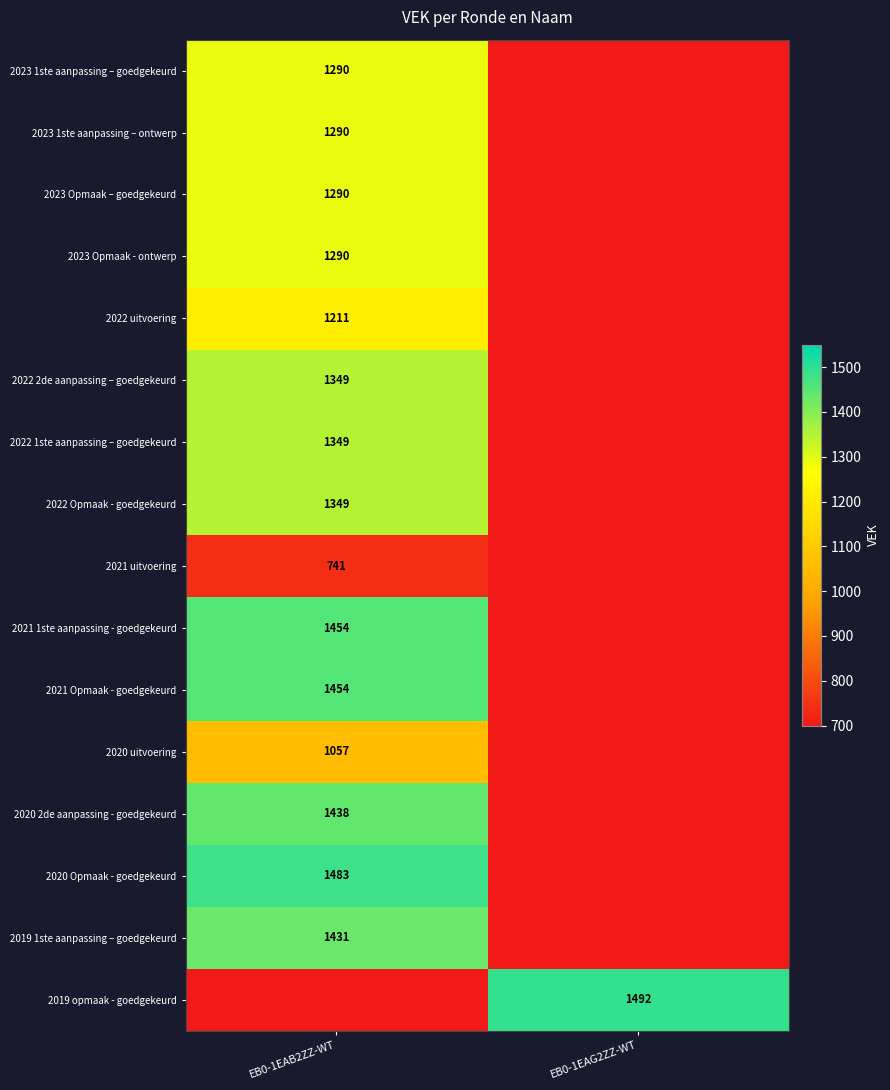

The value of 2022 2de aanpassing – goedgekeurd at EB0-1EAB2ZZ-WT is 1349. True or false?

True